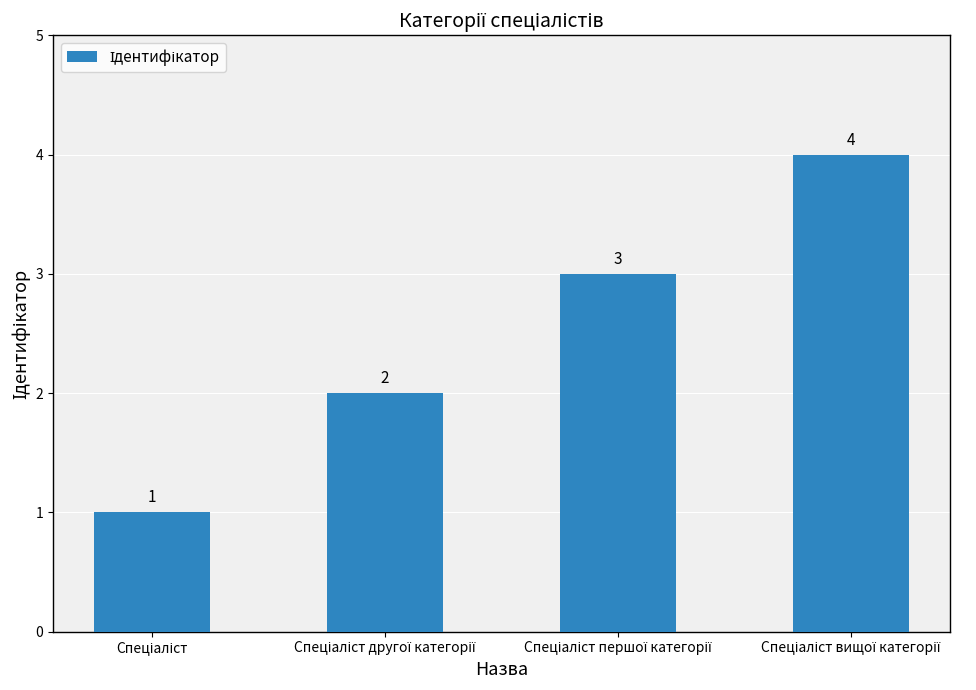

What is the difference between the maximum and minimum values?

3